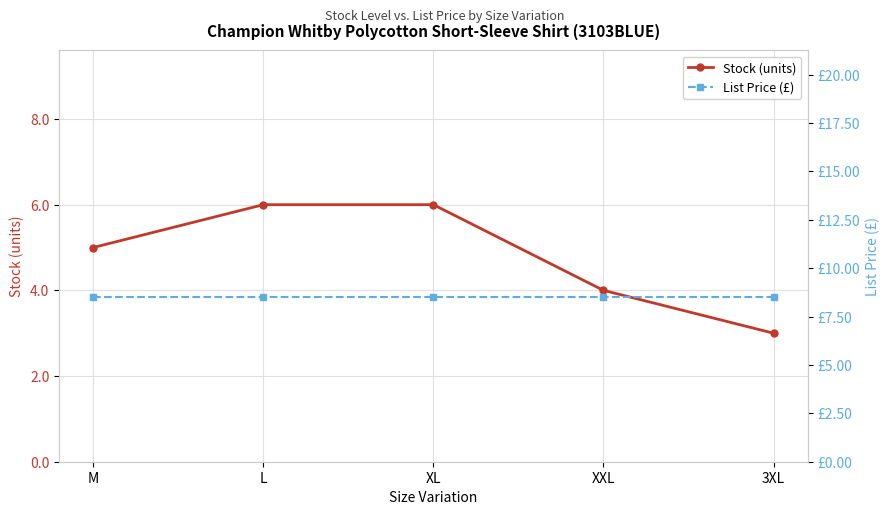

True or false: Stock (units) and List Price (£) cross at least once.

False